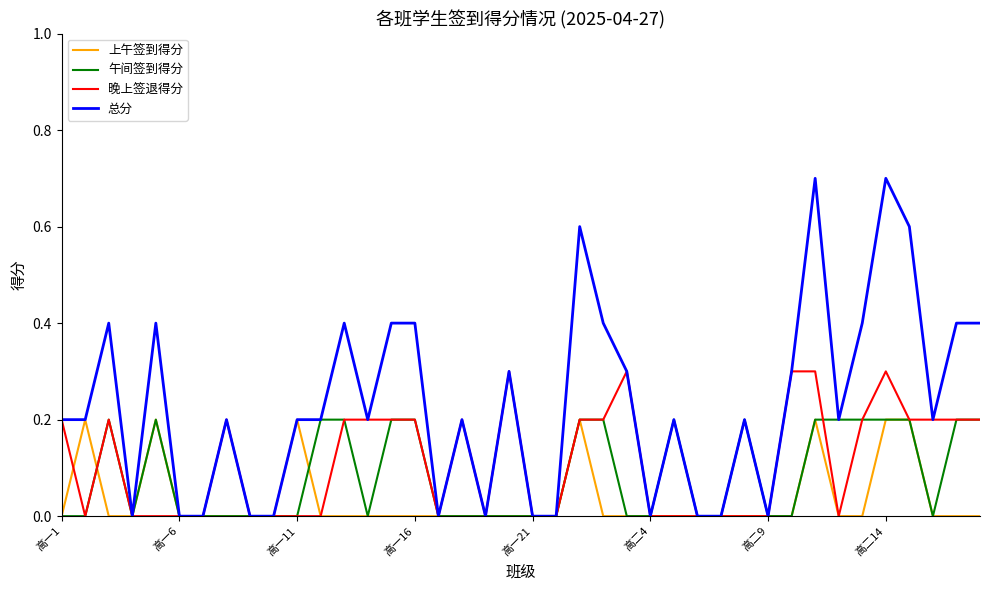

What is the maximum value shown in the chart?

0.7